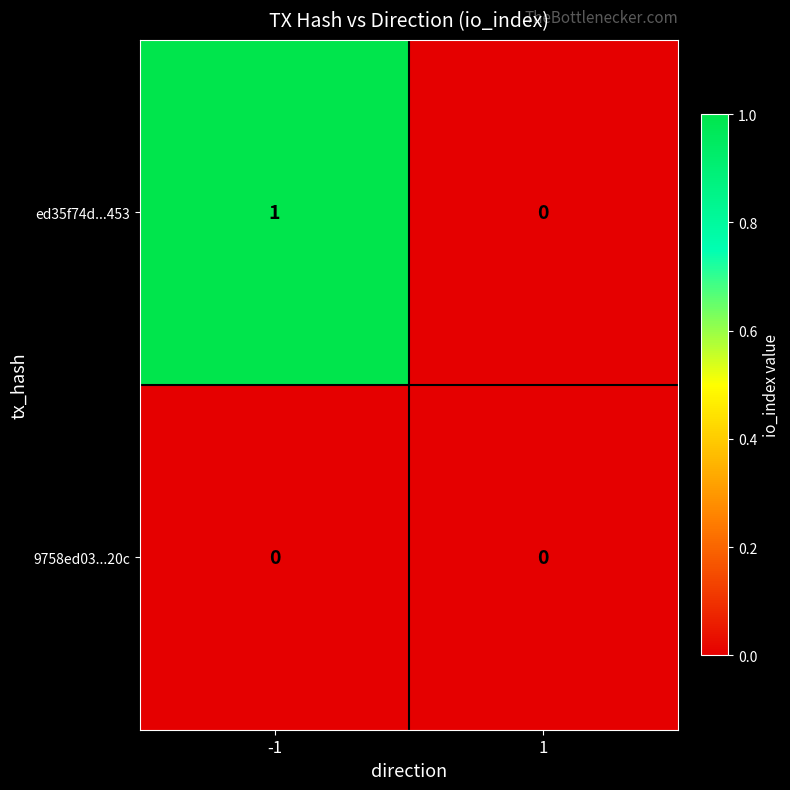

Reading left to right, transcribe all the data shown in this chart.

ed35f74d...453: -1=1	1=0
9758ed03...20c: -1=0	1=0